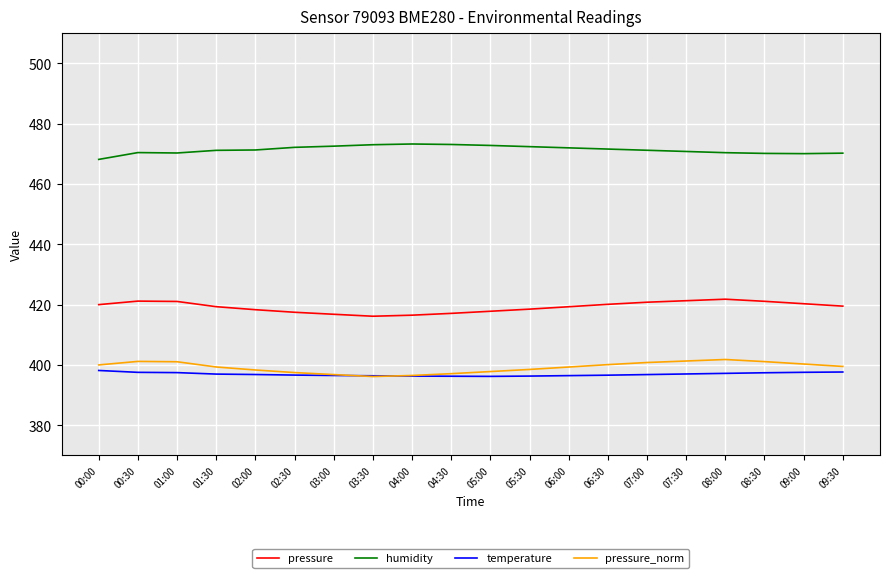

How many categories are shown in the chart?

20